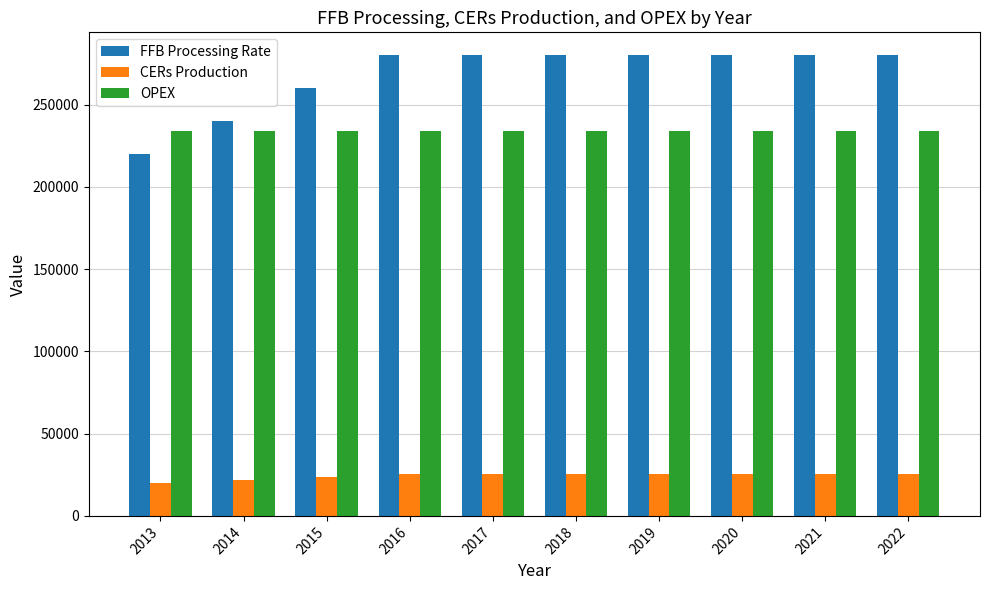

Reading left to right, list all the values displayed in this chart.

FFB Processing Rate: 220000.0	240000.0	260000.0	280000.0	280000.0	280000.0	280000.0	280000.0	280000.0	280000.0
CERs Production: 19769.8	21686.2	23602.5	25518.8	25518.8	25518.8	25518.8	25518.8	25518.8	25518.8
OPEX: 233773.7	233773.7	233773.7	233773.7	233773.7	233773.7	233773.7	233773.7	233773.7	233773.7